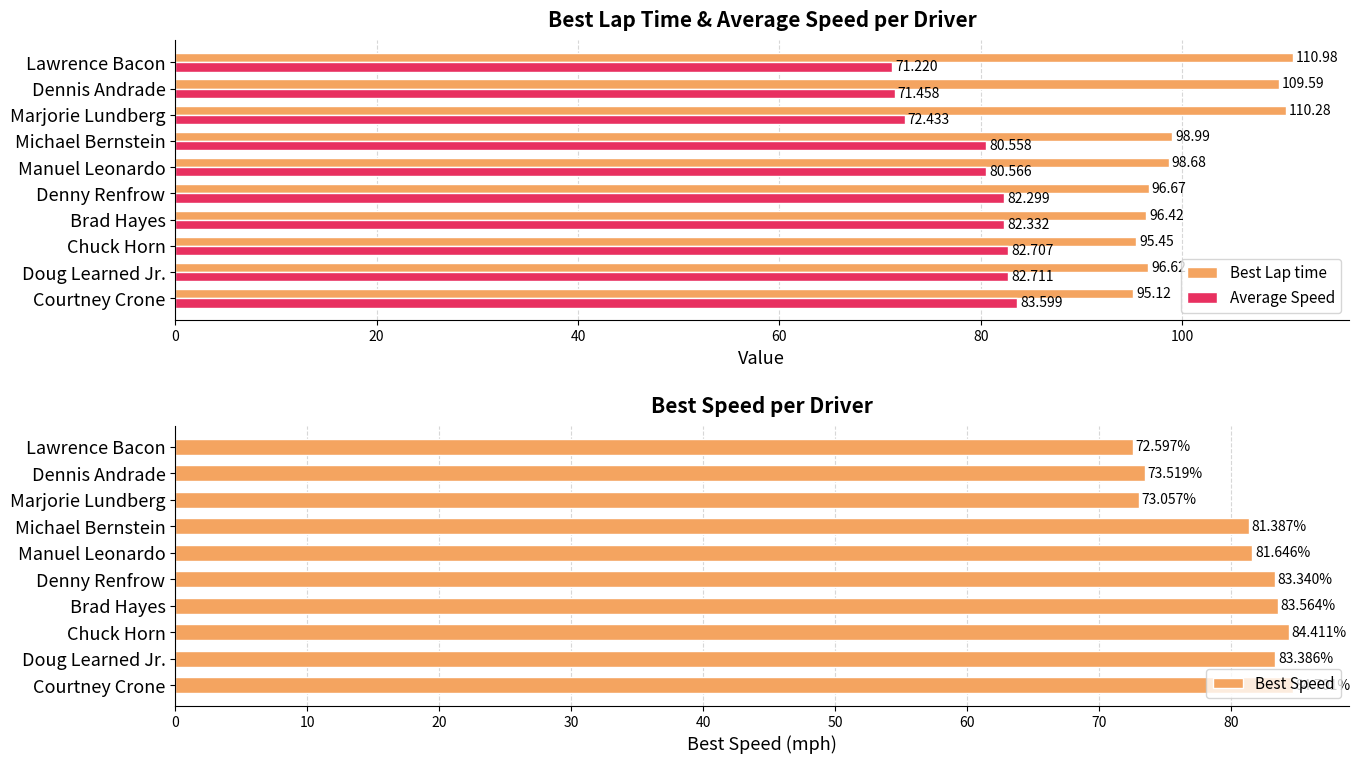

At which label does Best Lap time reach its peak?

Lawrence Bacon